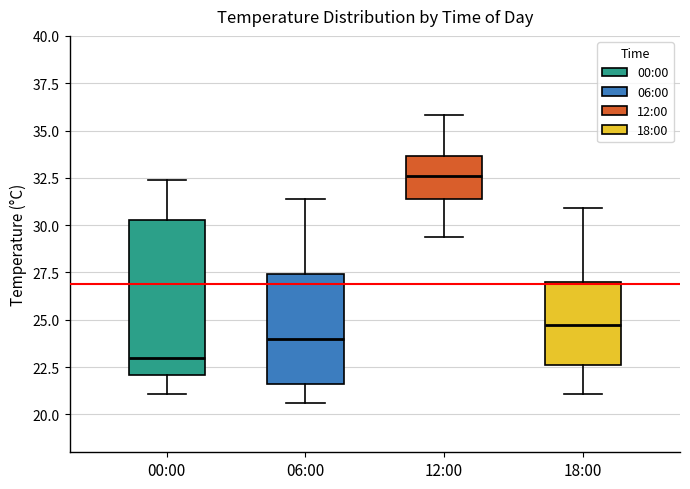

Reading left to right, transcribe this box plot: for each box, give where its median line is, the range the box spans, and where its two whiskers end, as read against the y-axis. The values are not printed on the chart, so give them approximately, as read against the axis.

00:00: median 23.0, box 22.0 to 30.5, whiskers 21.0 to 32.5
06:00: median 24.0, box 21.5 to 27.5, whiskers 20.5 to 31.5
12:00: median 32.5, box 31.5 to 33.5, whiskers 29.5 to 36.0
18:00: median 25.0, box 22.5 to 27.0, whiskers 21.0 to 31.0